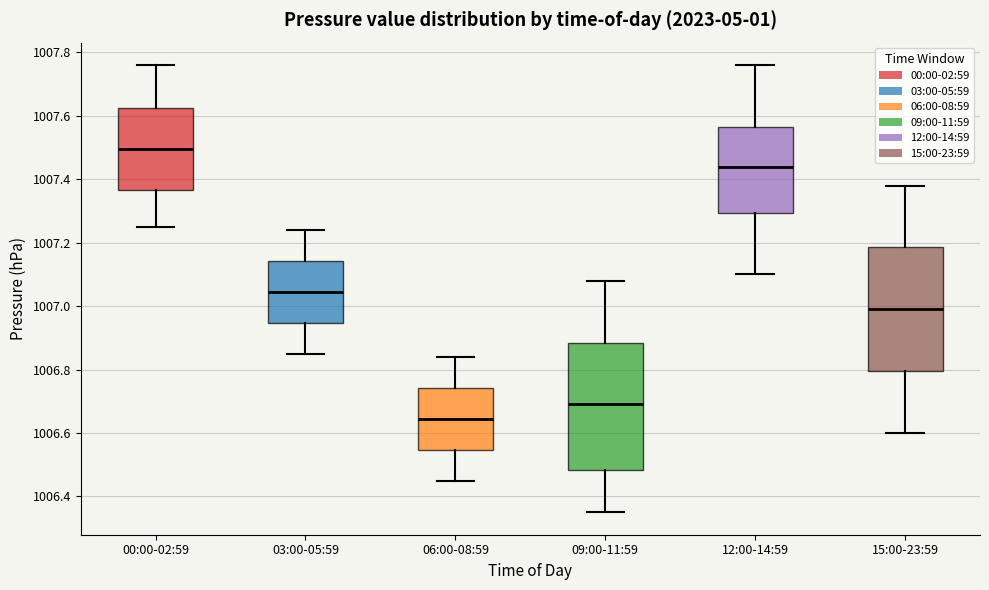

Where does the upper whisker of the box for 00:00-02:59 end on the y-axis? The values are not printed on the chart, so give them approximately, as read against the axis.

1007.76